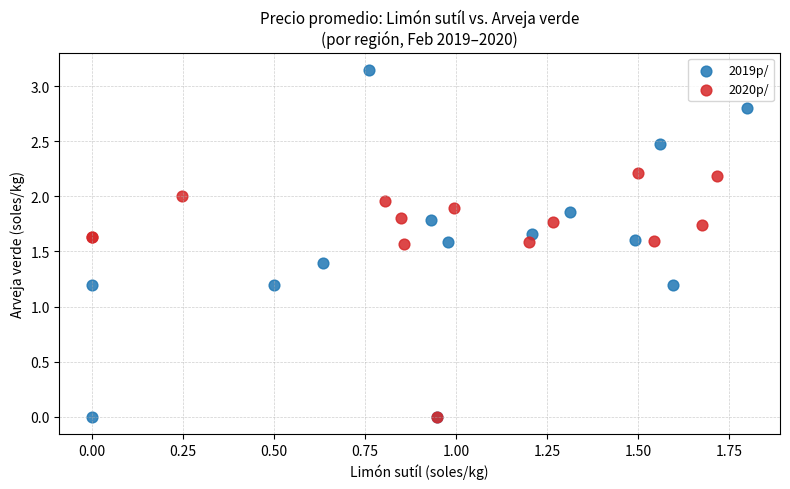

What are all the series names shown in the legend?

2019p/, 2020p/